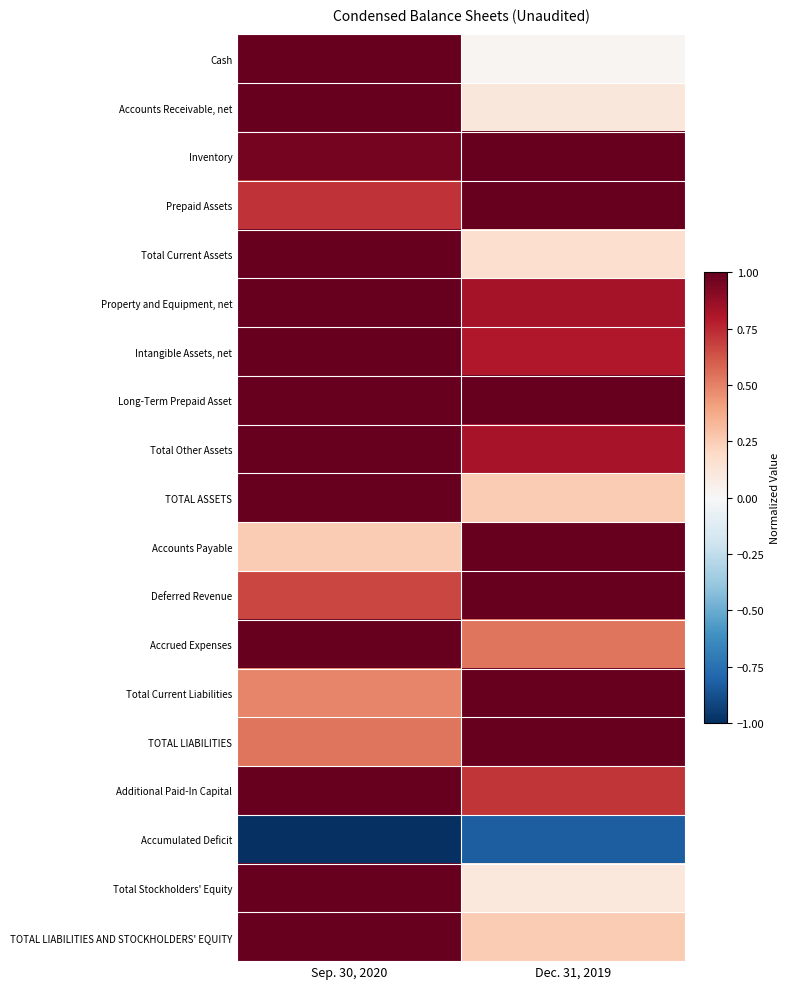

Which label corresponds to the largest value in the chart?

Sep. 30, 2020